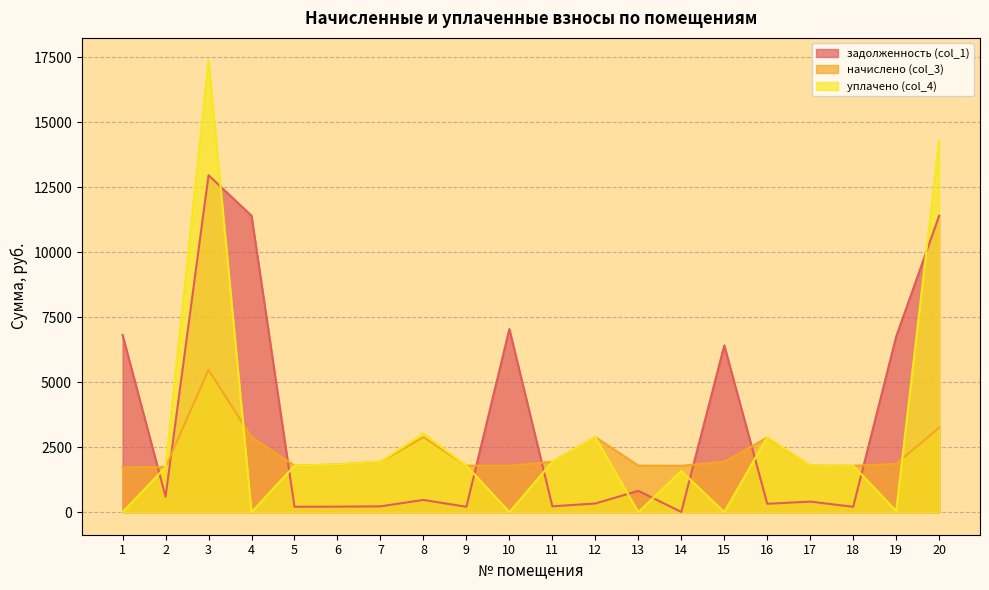

After their last crossing, which series has the higher values: начислено (col_3) or задолженность (col_1)?

задолженность (col_1)